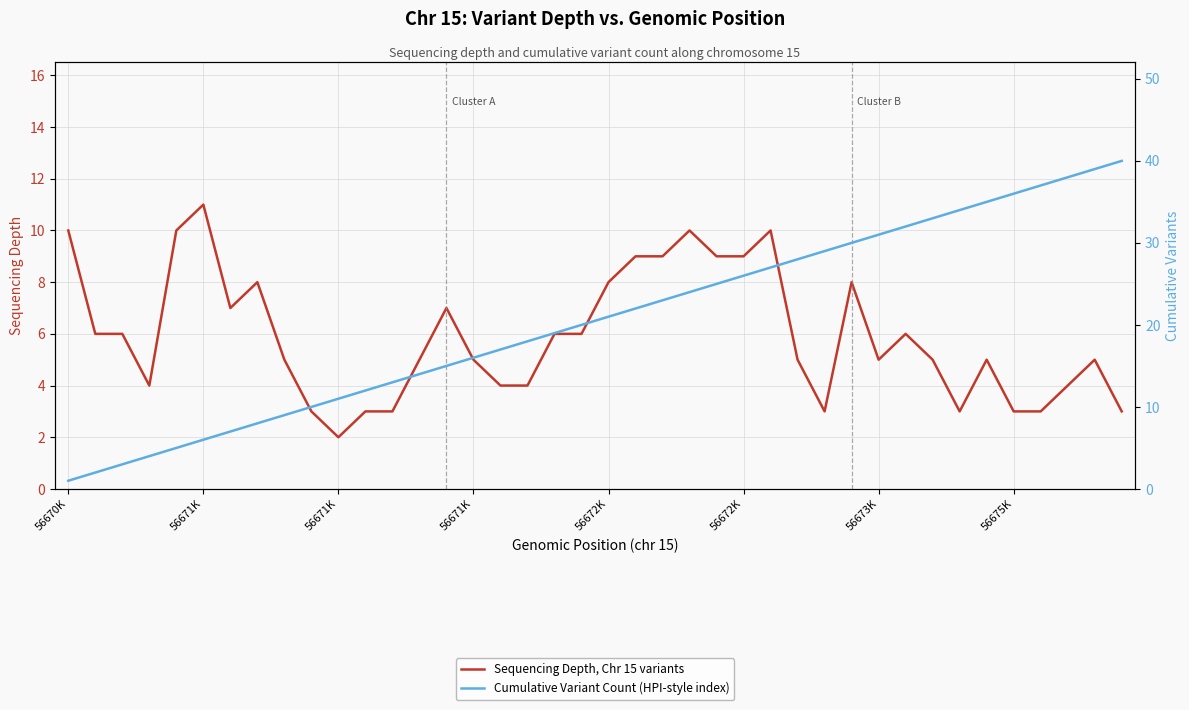

List the series in order of their overall mean, lowest first.

Sequencing Depth, Chr 15 variants, Cumulative Variant Count (HPI-style index)